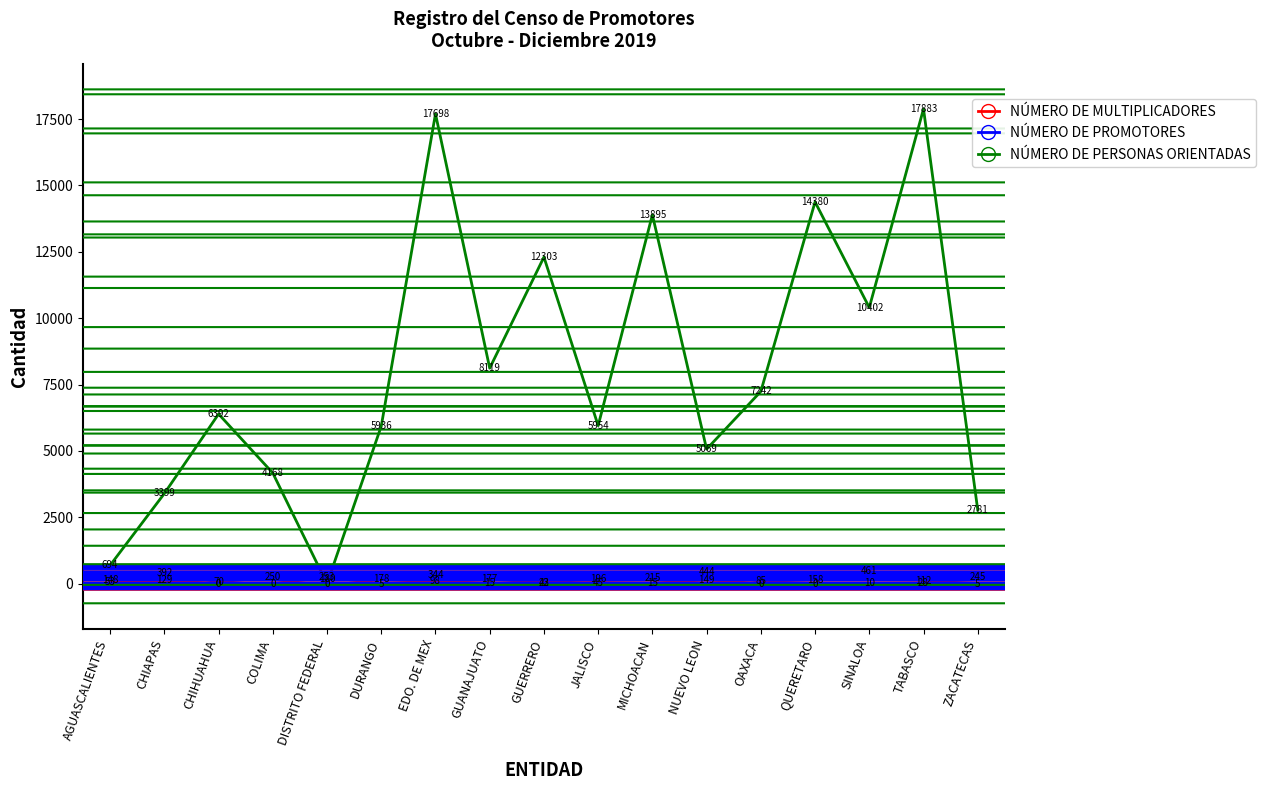

Where is NÚMERO DE PERSONAS ORIENTADAS nearest to the value 8941?

GUANAJUATO